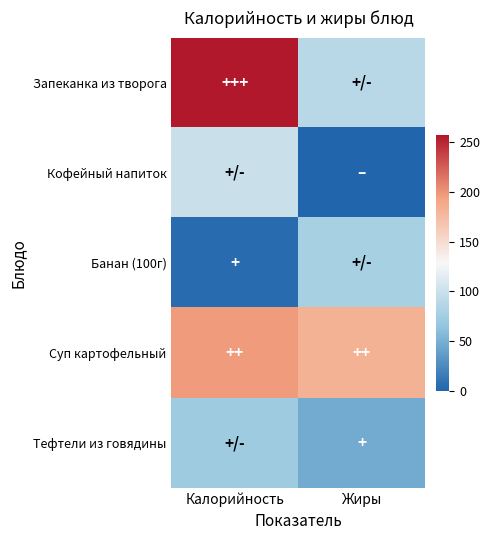

Which series has the largest range (max minus min)?

Запеканка из творога